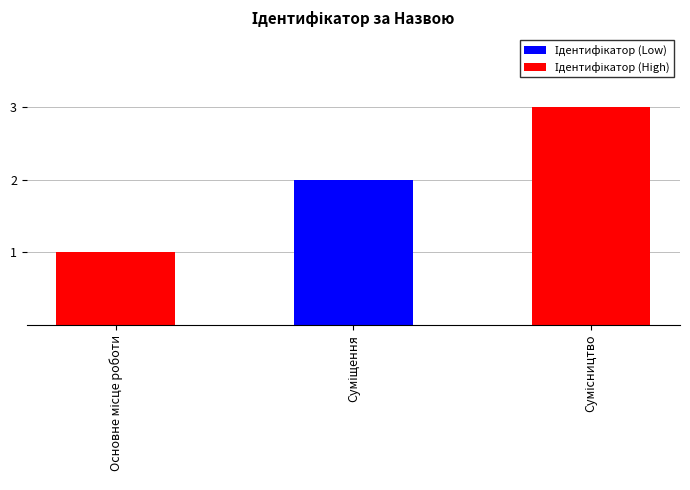

What is the greatest value displayed?

3